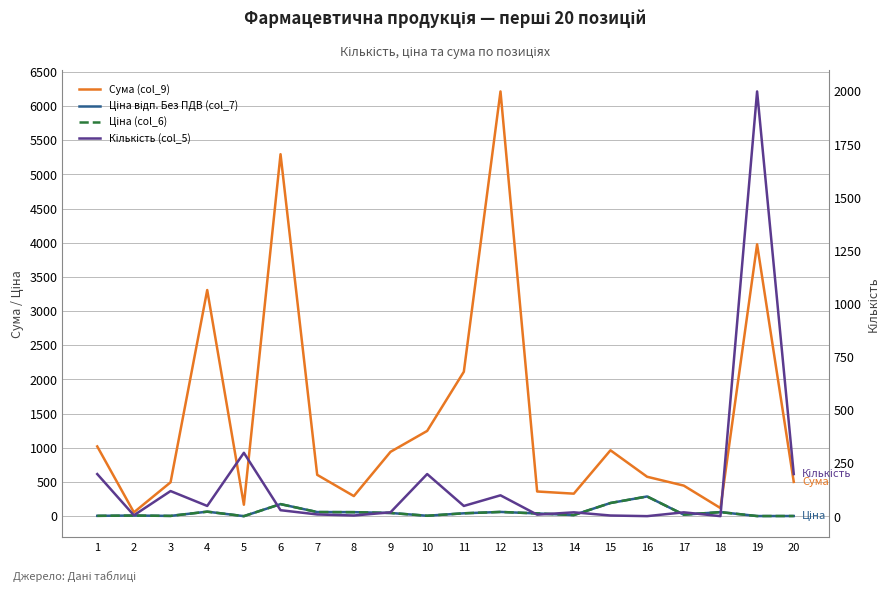

At which category does the chart reach its peak across all series?

12